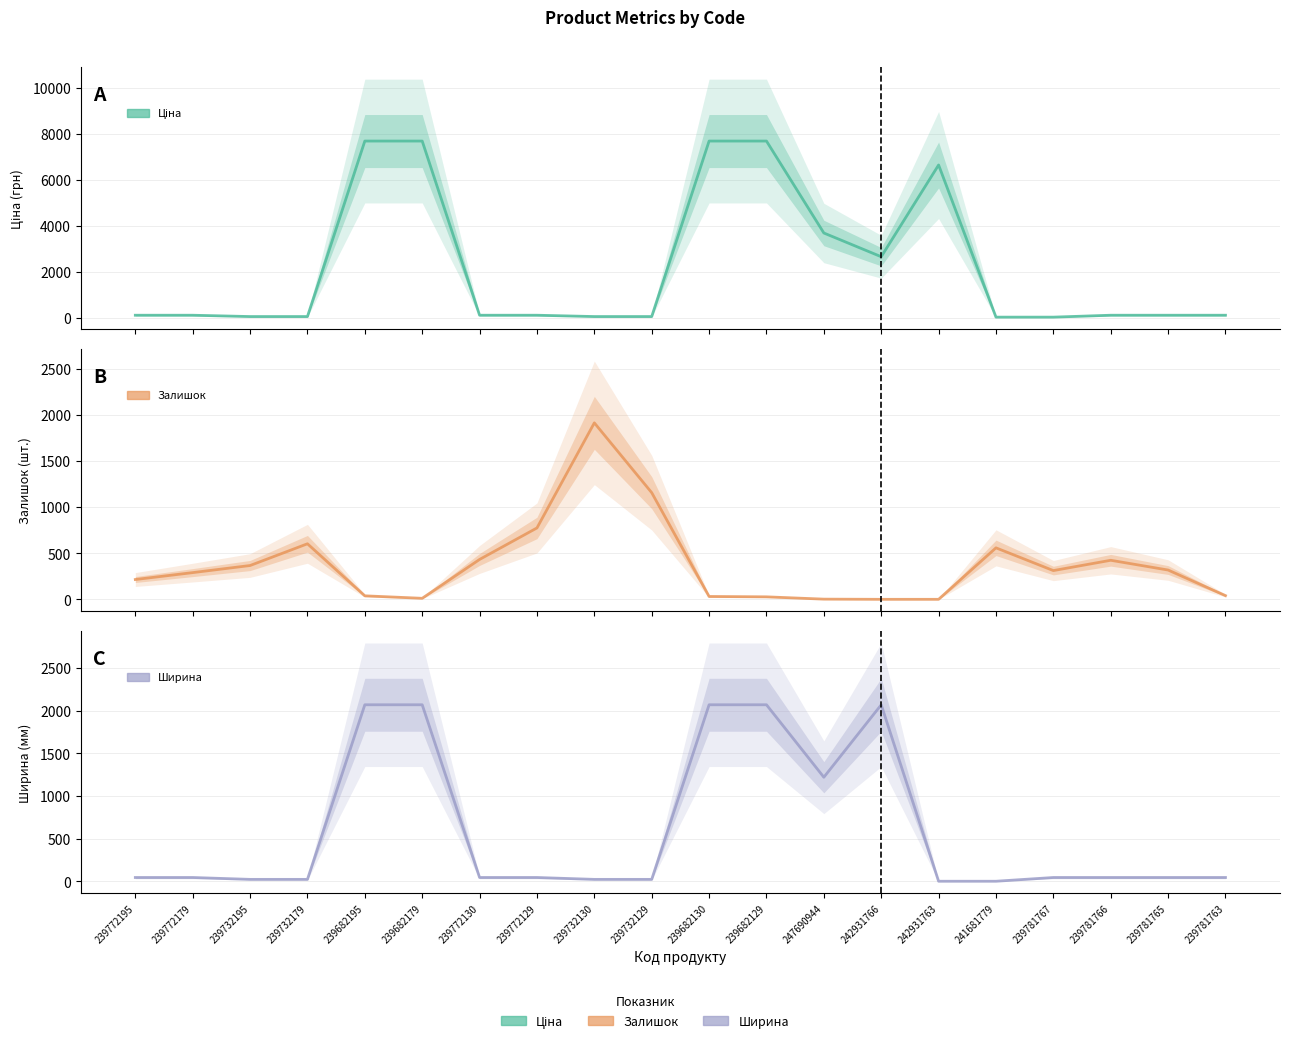

Is this an area chart (filled region under the line)?

No